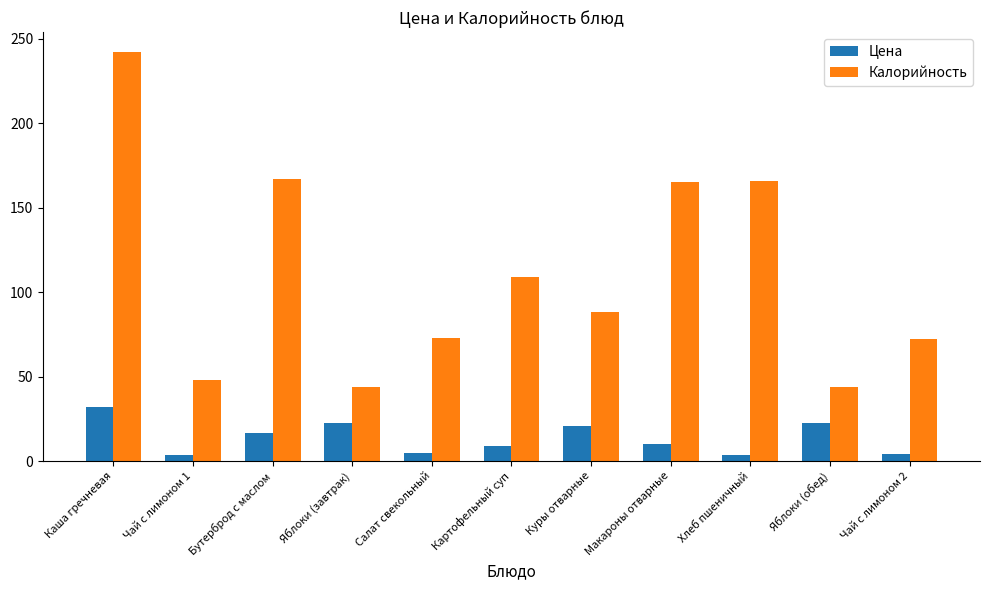

How many bars are there in each group?

2